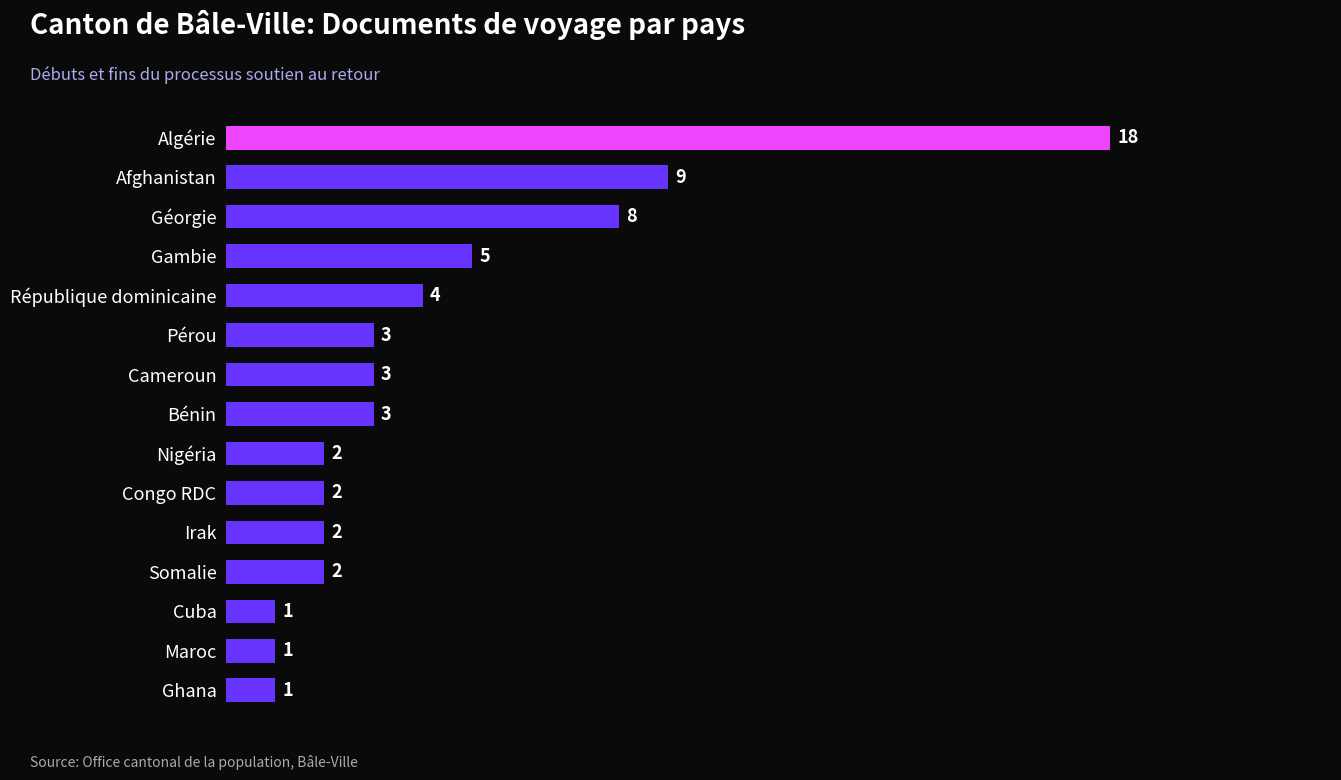

What is the sum of all values?

64